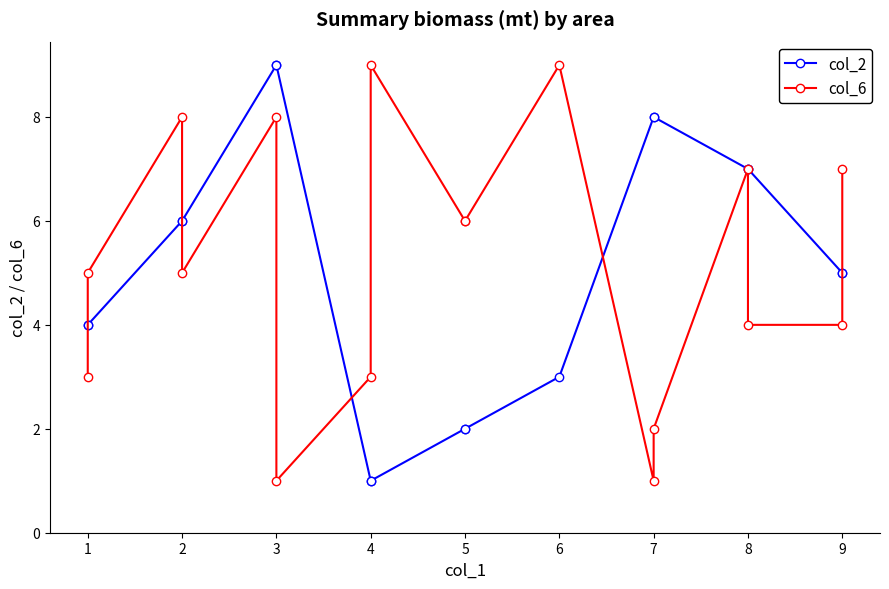

How many distinct data groups are displayed?

2